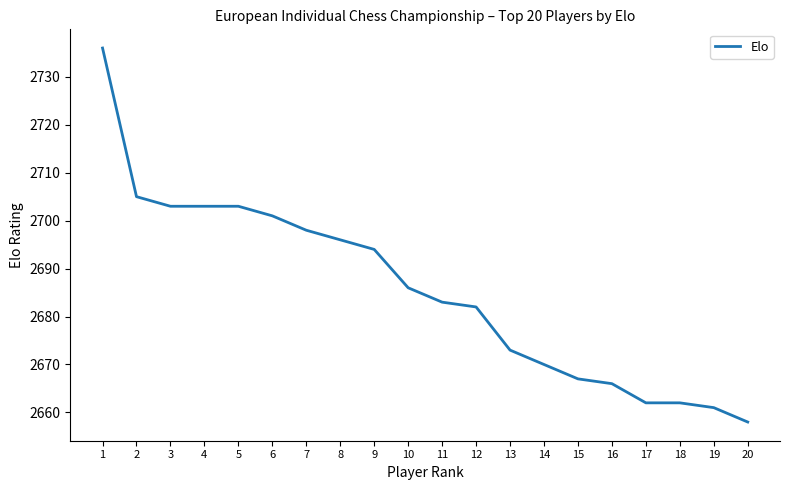

Reading right to left, extract all data points from this chart.

2658	2661	2662	2662	2666	2667	2670	2673	2682	2683	2686	2694	2696	2698	2701	2703	2703	2703	2705	2736